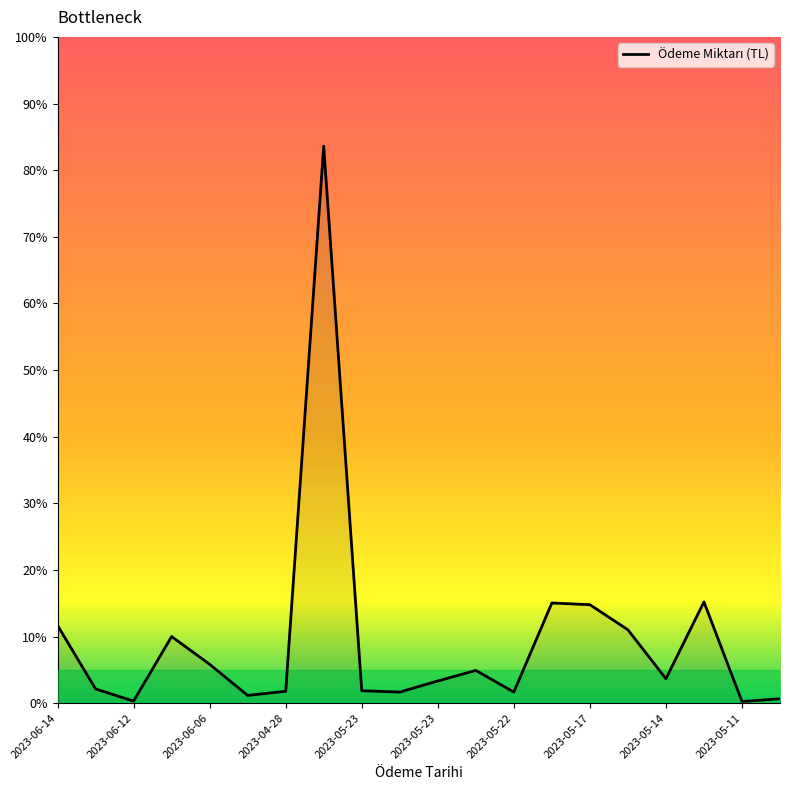

What is the maximum value shown in the chart?

83.6